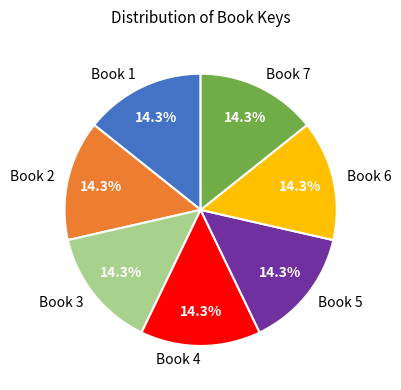

How many slices are in this pie chart?

7